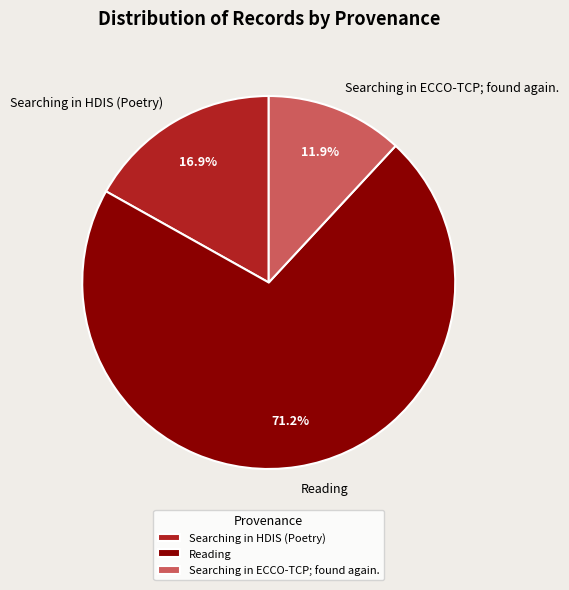

Is it true that Reading is 2% of the pie?

False